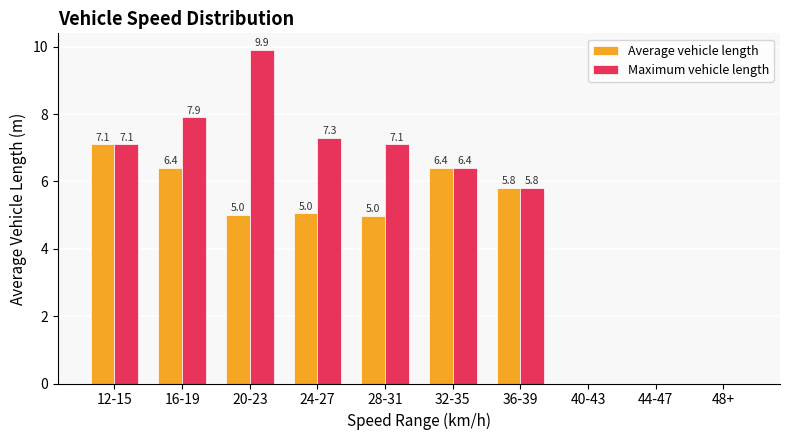

Which series has the largest total across all categories?

Maximum vehicle length